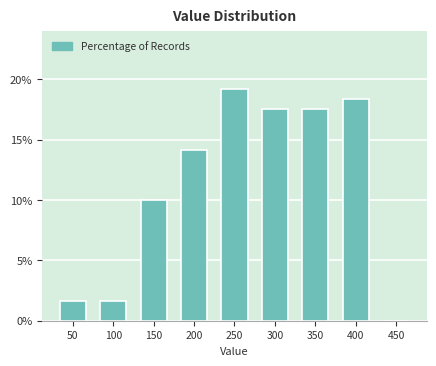

Reading right to left, list all the values displayed in this chart.

450=0.0	400=18.3	350=17.5	300=17.5	250=19.2	200=14.2	150=10.0	100=1.7	50=1.7